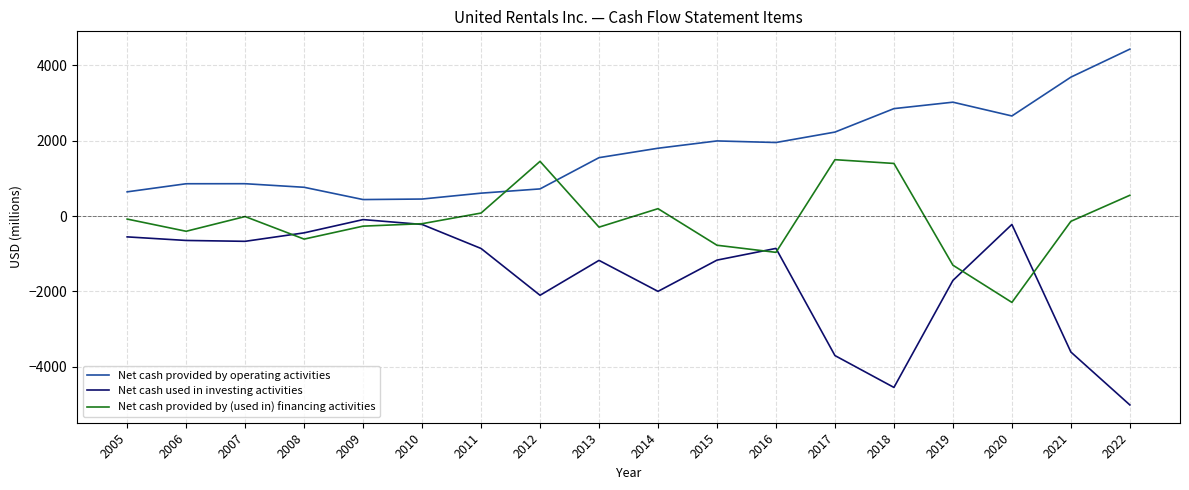

True or false: Net cash provided by operating activities and Net cash used in investing activities intersect in this chart.

False